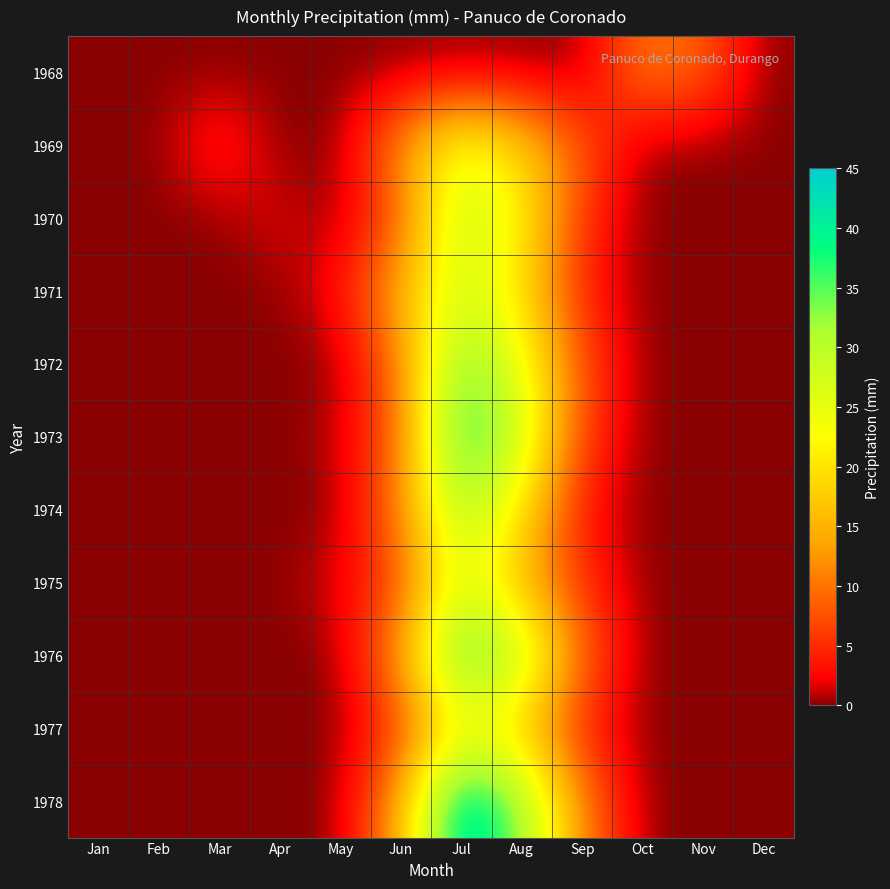

What is the greatest value displayed?

45.0